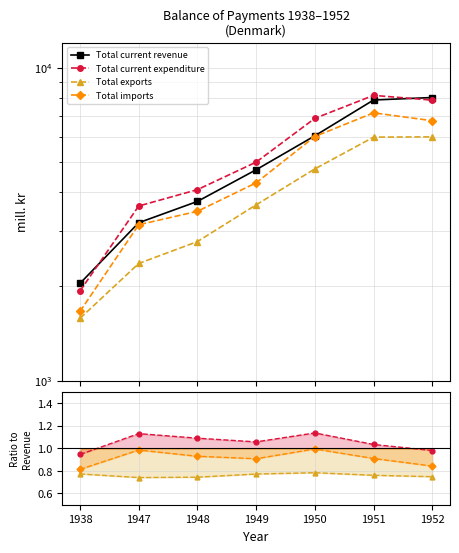

At which label does Total current revenue reach its peak?

1952